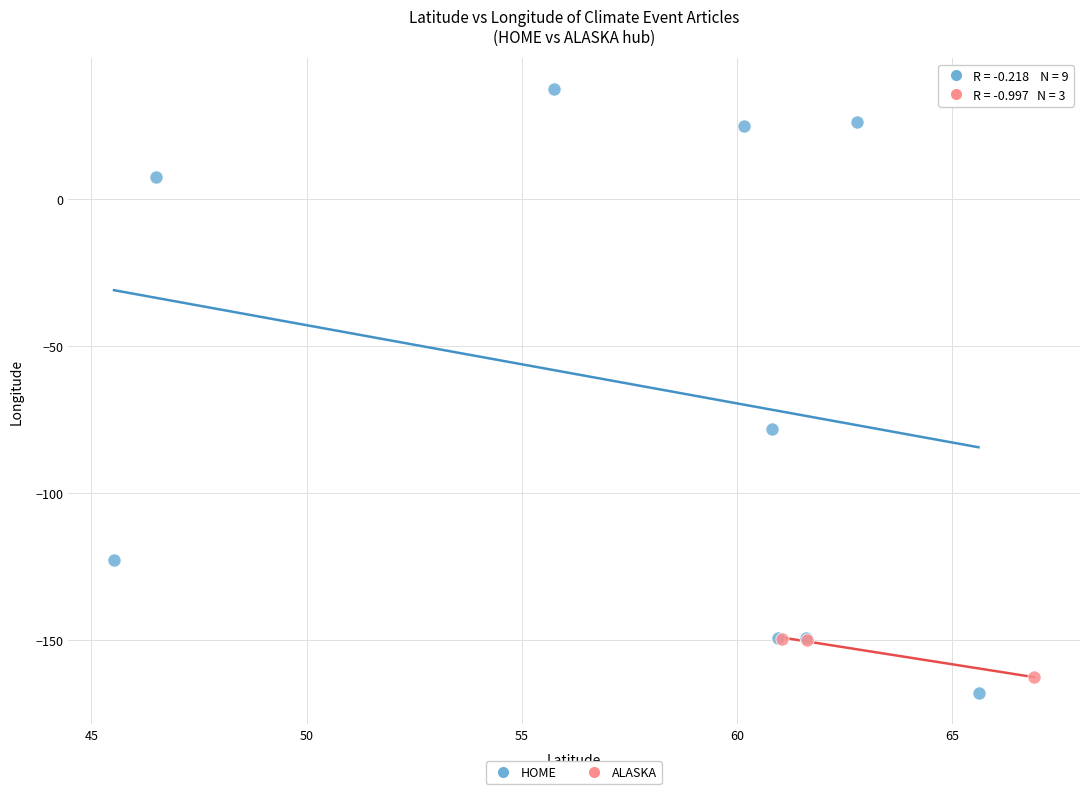

What are all the series names shown in the legend?

HOME, ALASKA